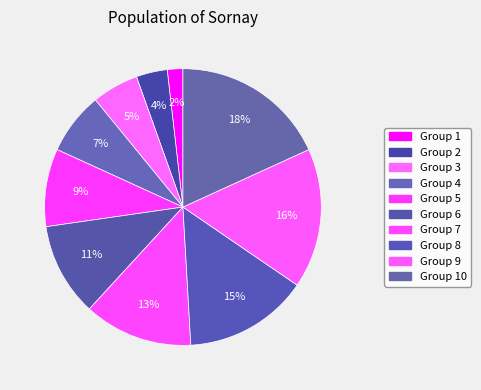

Count the number of slices in the pie.

10